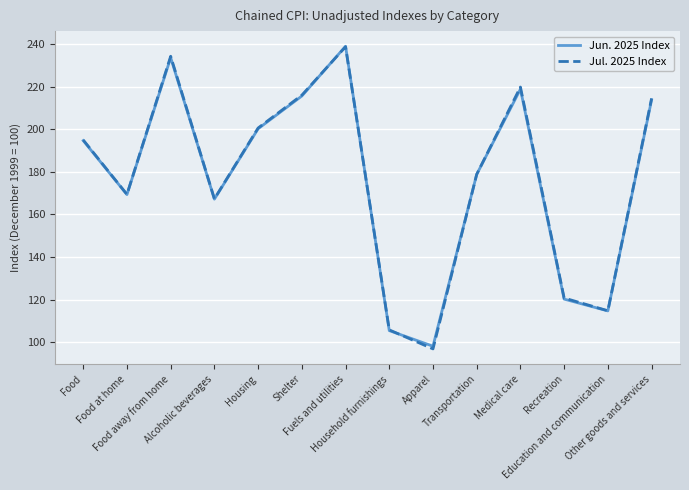

What is the difference between the second highest and second lowest values in the Jun. 2025 Index series?

128.3